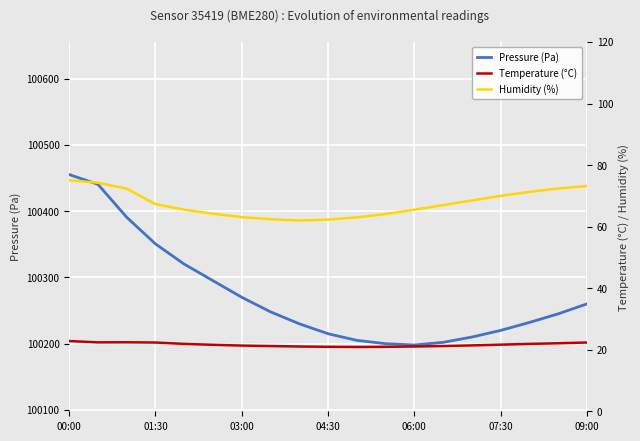

What is the difference between the highest and lowest values at 00:00?

100432.3